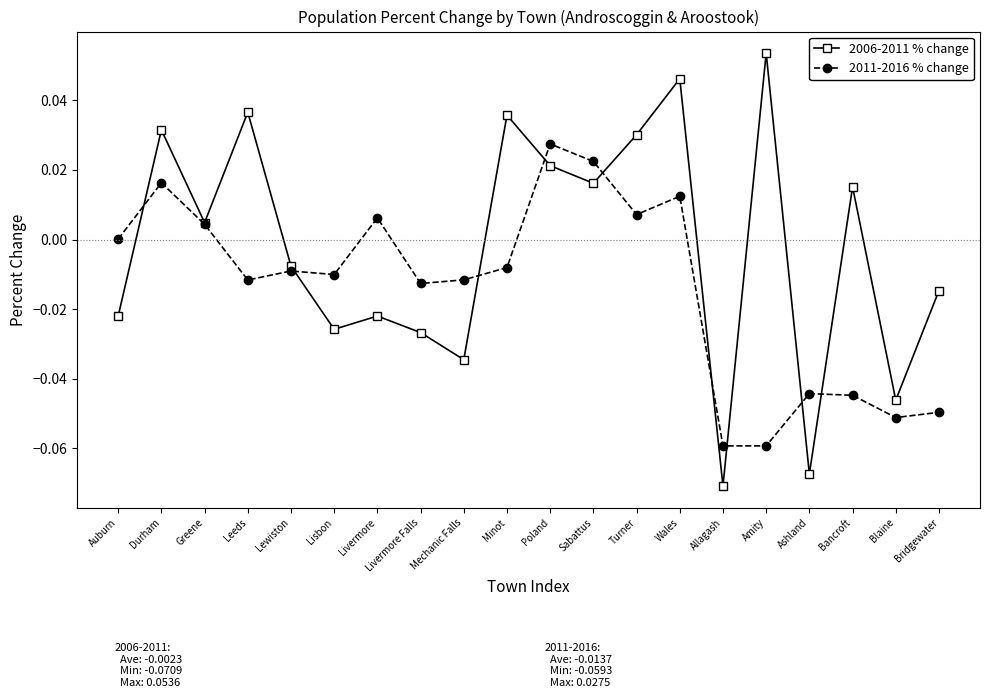

Is this an area chart (filled region under the line)?

No